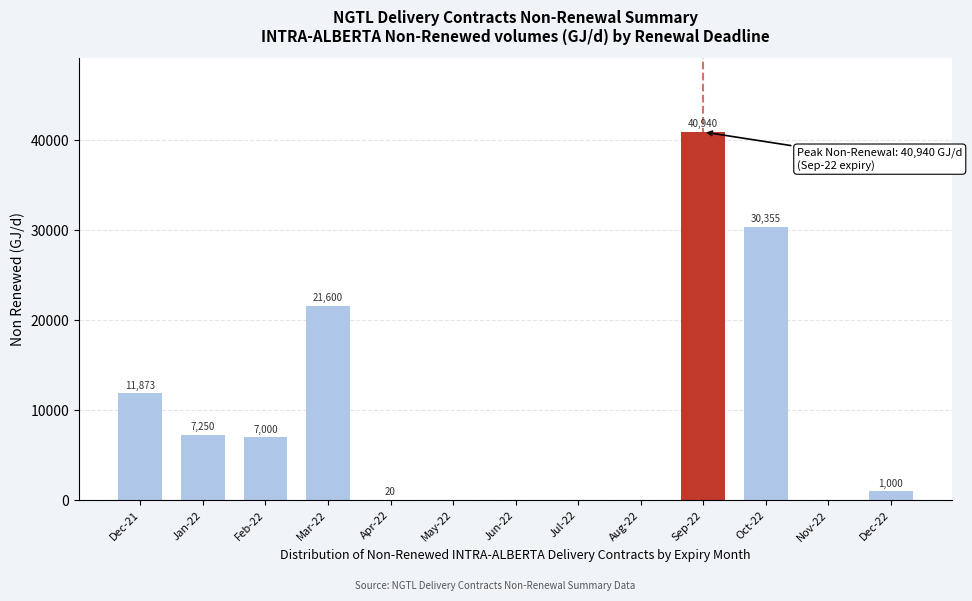

Reading right to left, transcribe all the data shown in this chart.

Dec-22=1000	Nov-22=0	Oct-22=30355	Sep-22=40940	Aug-22=0	Jul-22=0	Jun-22=0	May-22=0	Apr-22=20	Mar-22=21600	Feb-22=7000	Jan-22=7250	Dec-21=11873